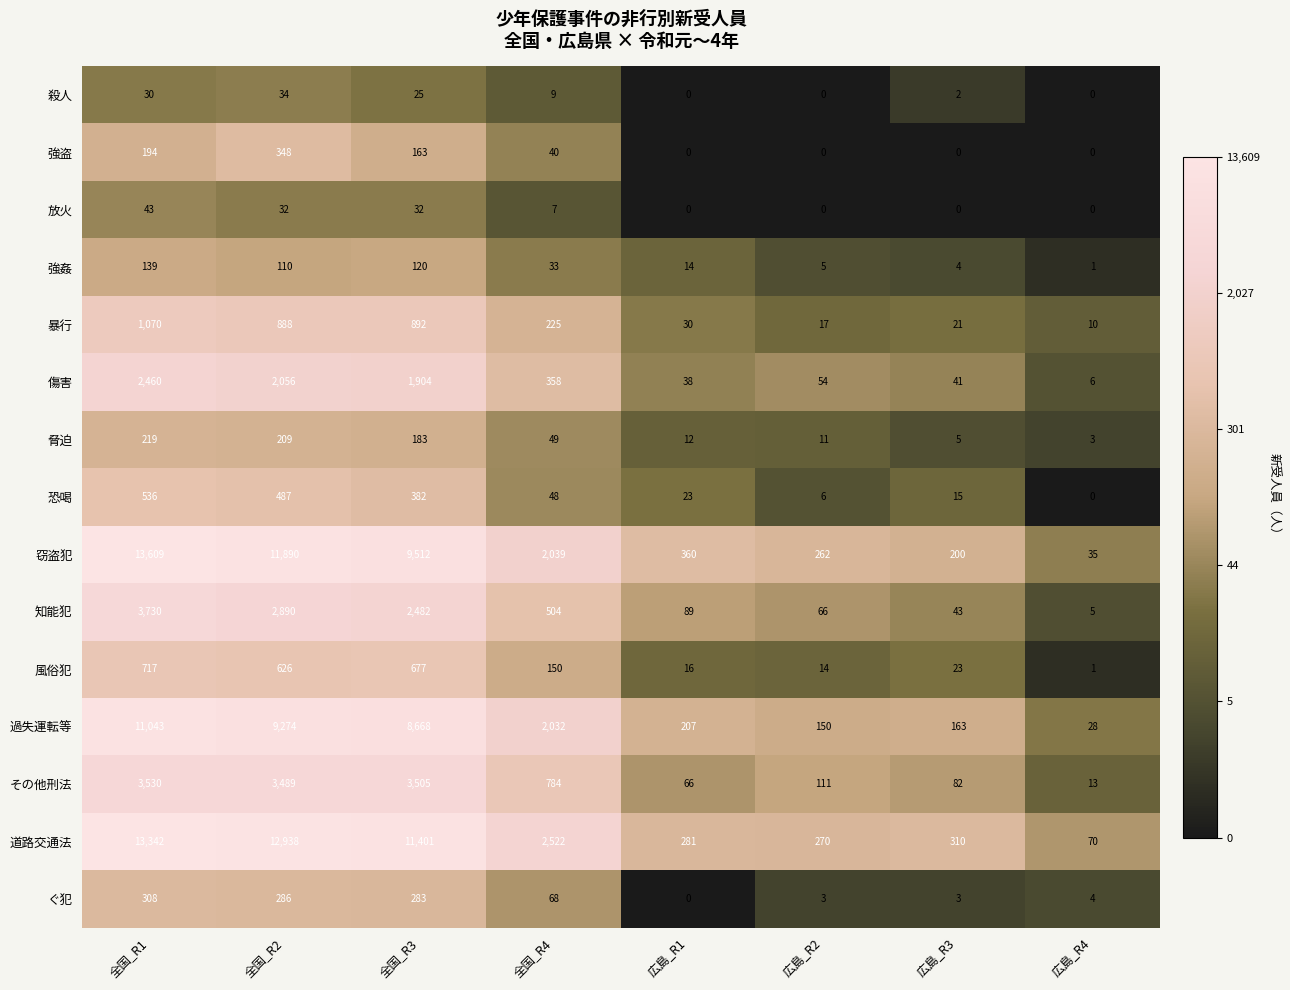

Which series changed the most between 広島_R3 and 広島_R4?

道路交通法